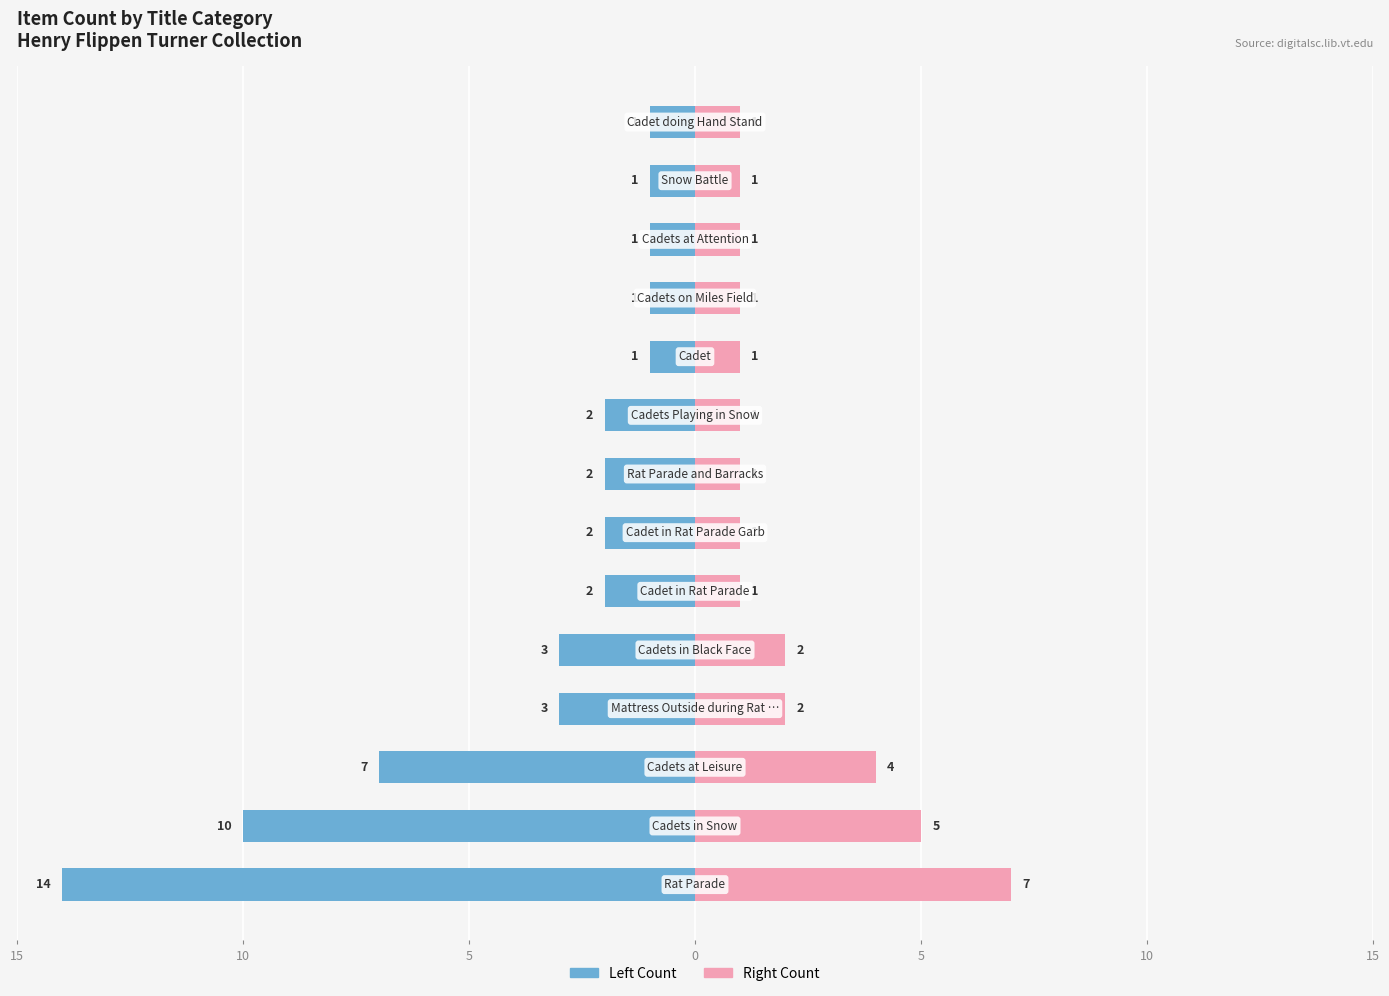

What is the difference between the maximum and minimum values in the Left Count series?

13